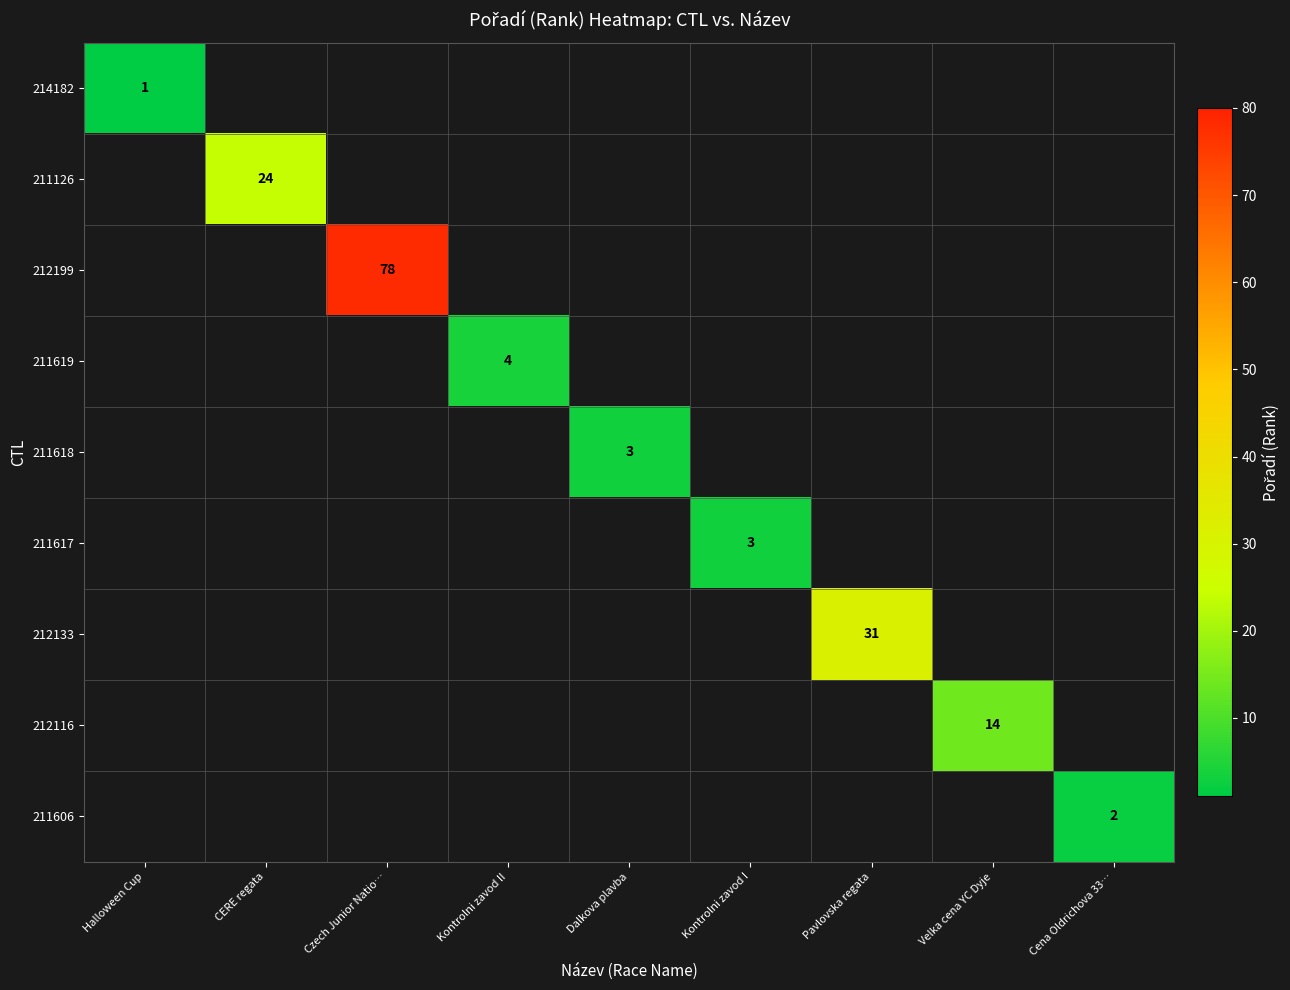

At how many categories does at least one series exceed 6?

4